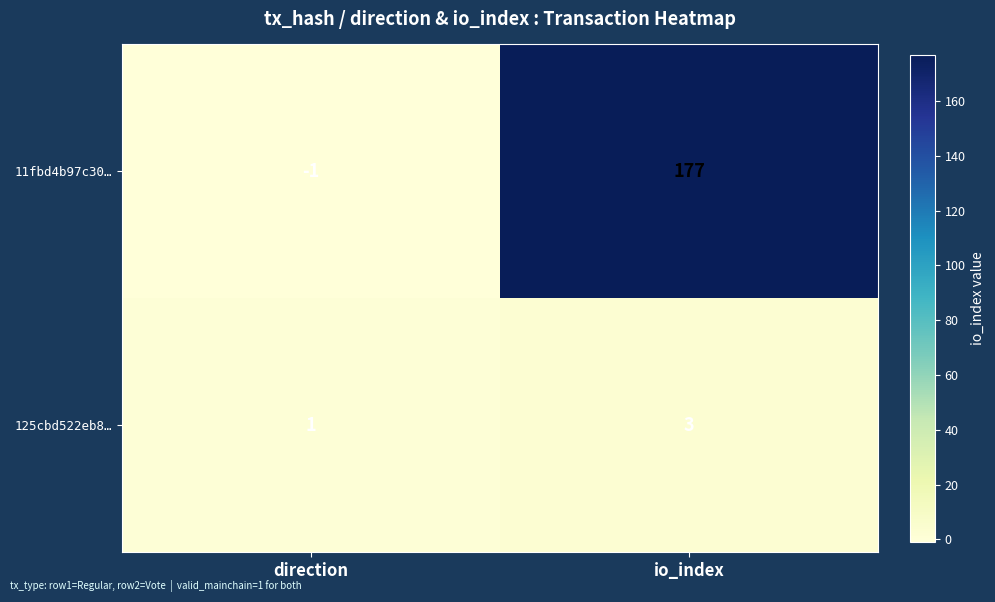

The 11fbd4b97c30… series shows 177 at io_index. True or false?

True